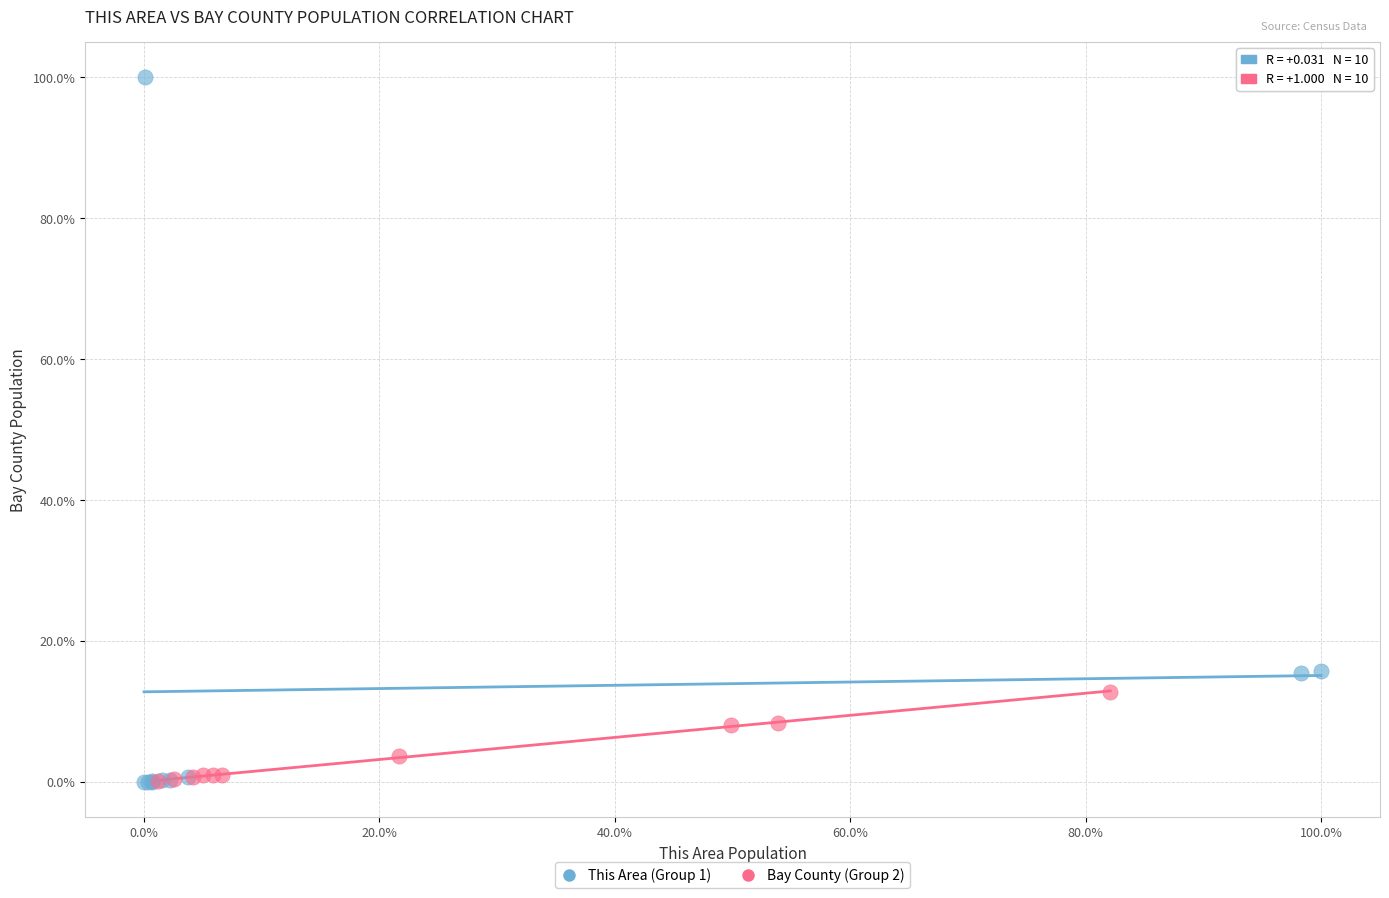

Which series reaches the maximum Y coordinate?

This Area (Group 1)